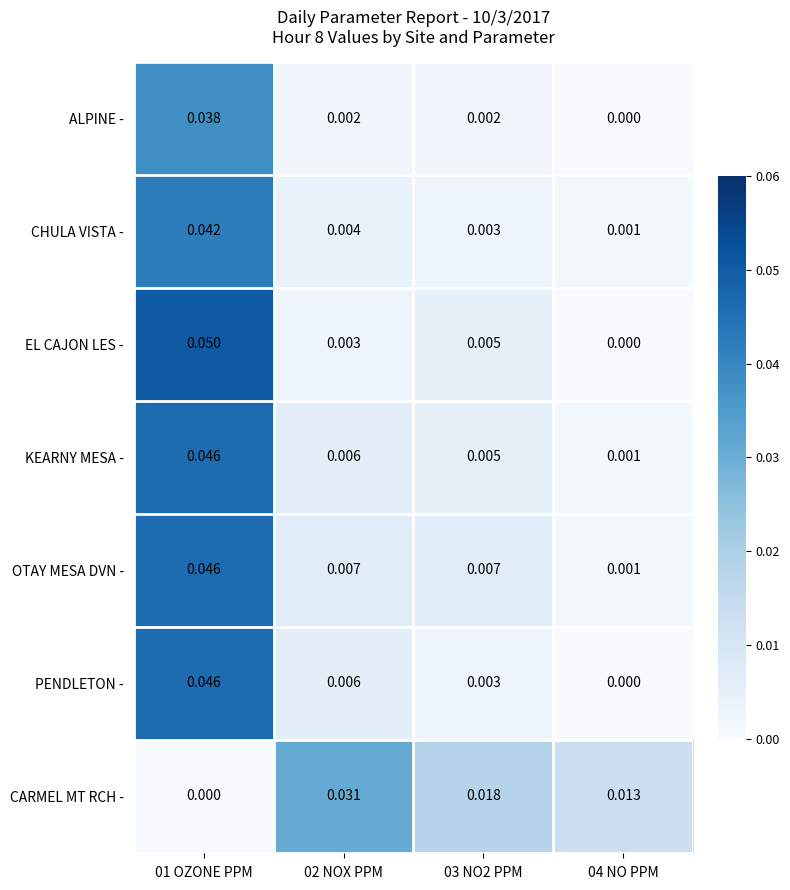

Is the value of CARMEL MT RCH - at 01 OZONE PPM greater than the value of ALPINE - at 03 NO2 PPM?

No